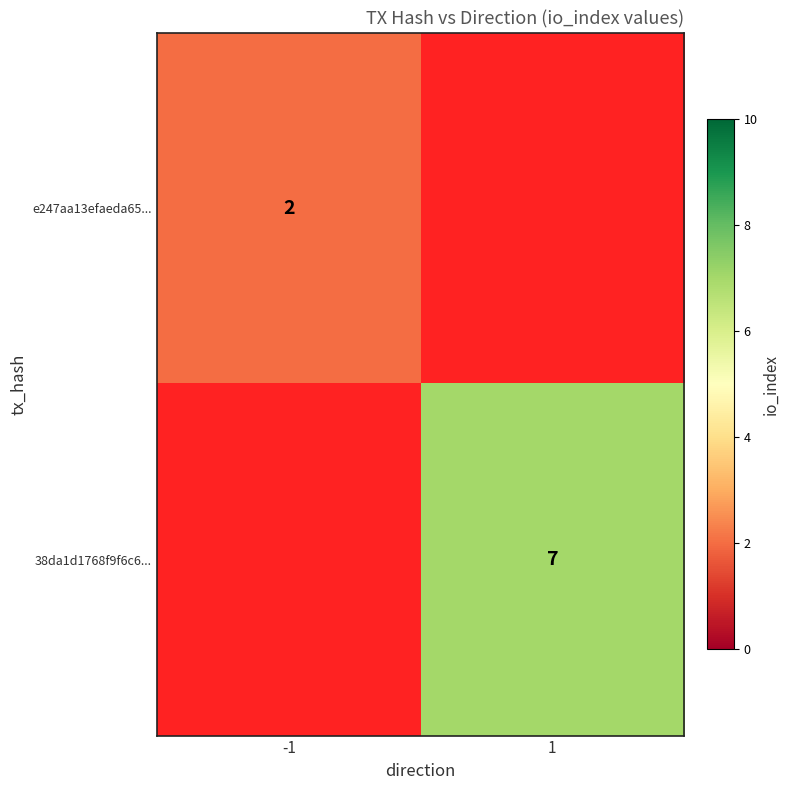

Is it true that 38da1d1768f9f6c6... equals 7 at 1?

True